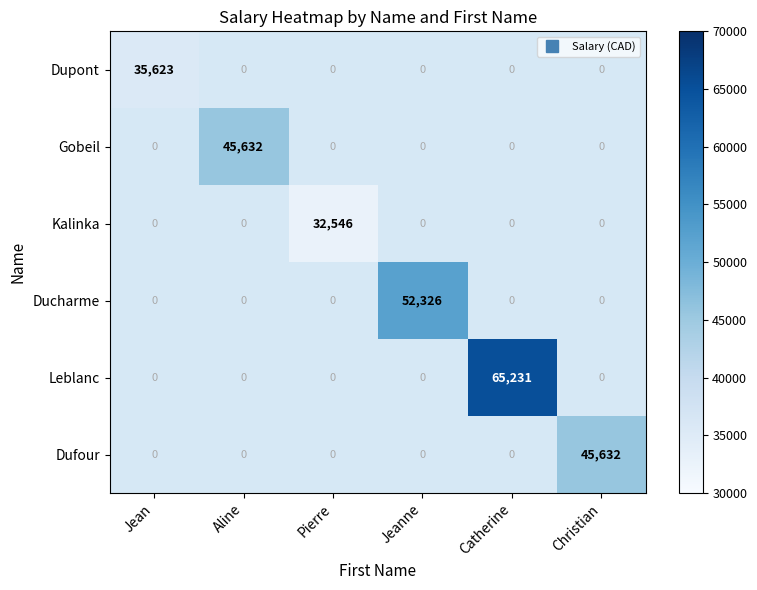

Rank the series at Jean from highest to lowest value.

Dupont, Gobeil, Kalinka, Ducharme, Leblanc, Dufour